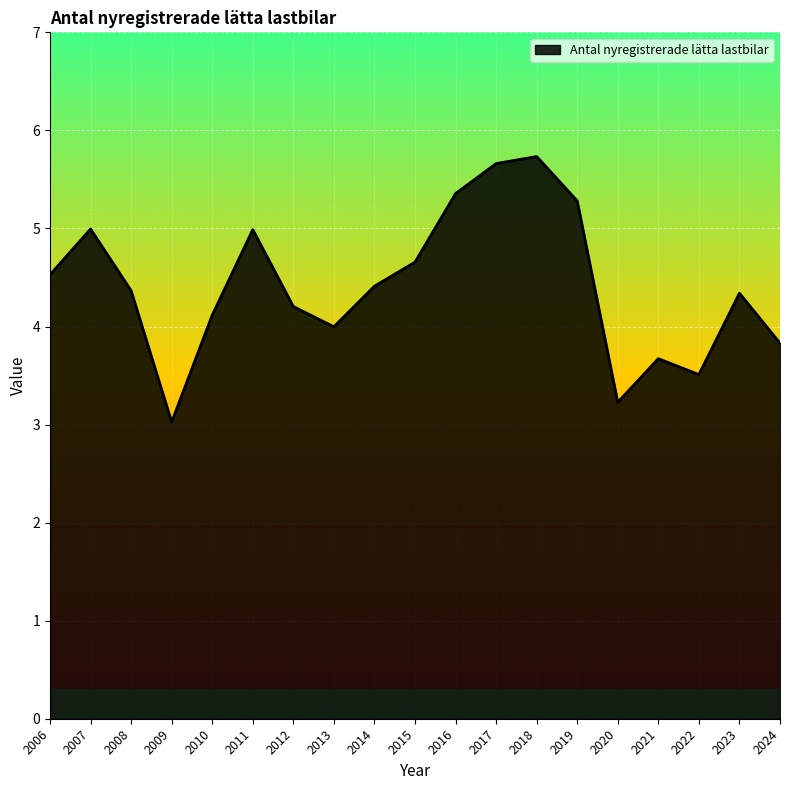

What is the sum of the values at 2009 and 2012?

7.2